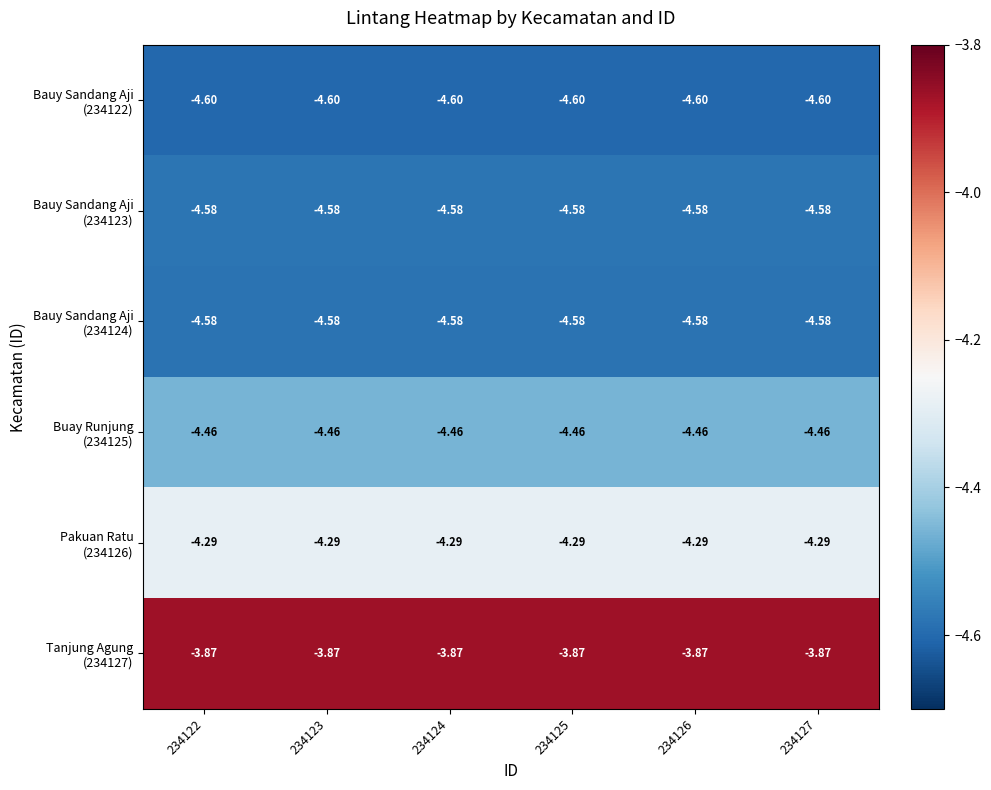

How many series are shown in this chart?

6